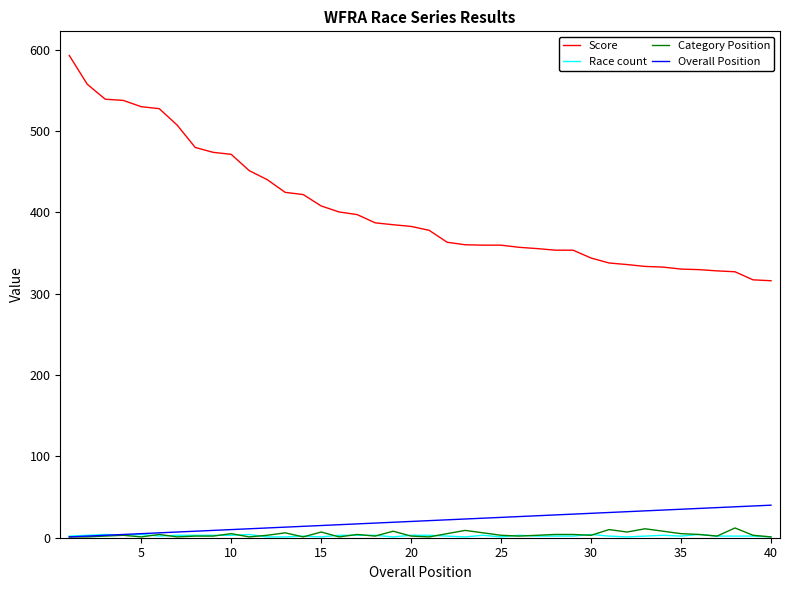

True or false: Score and Overall Position intersect in this chart.

False